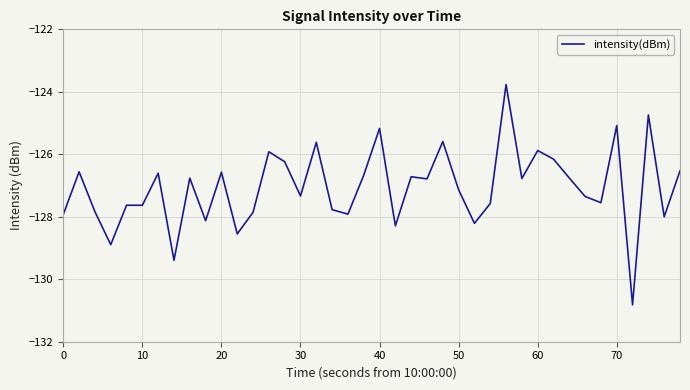

What is the smallest value displayed?

-130.8